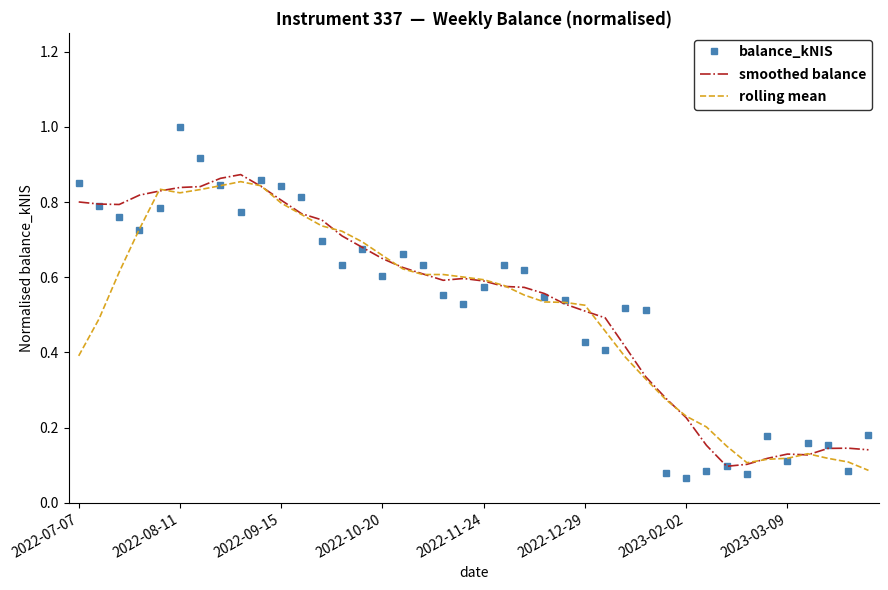

Which series has the largest range (max minus min)?

balance_kNIS